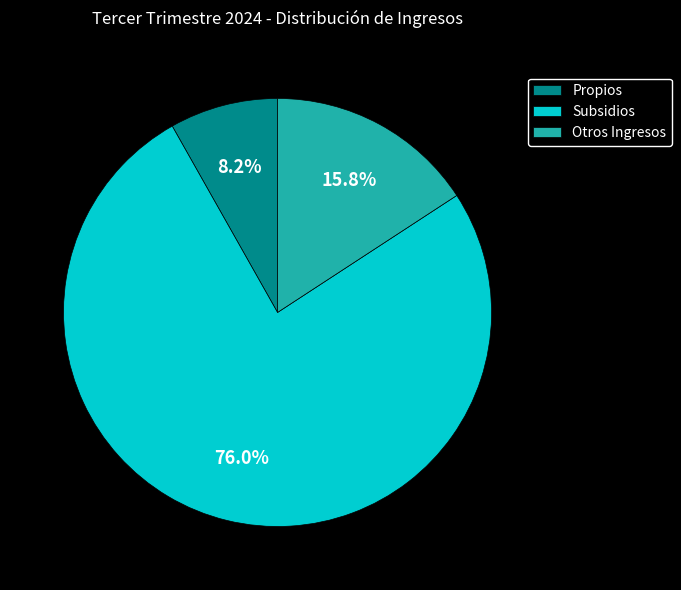

Which slice is the largest?

Subsidios